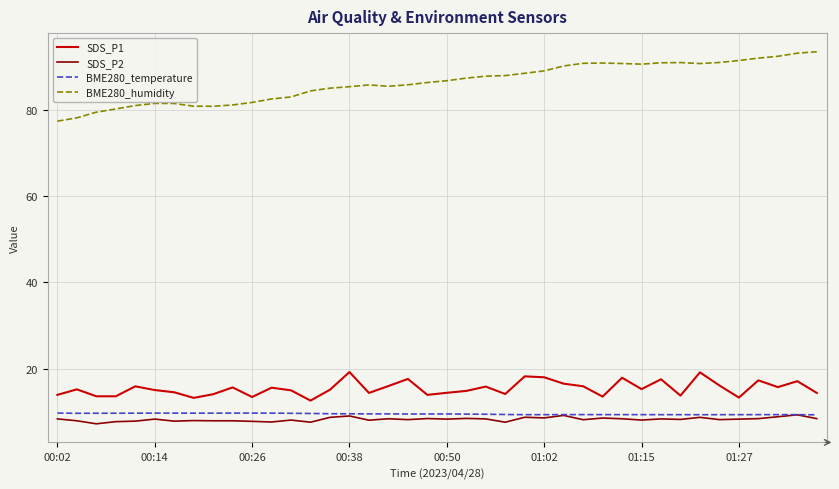

True or false: SDS_P2 has more than 1 points higher than both neighbors.

True